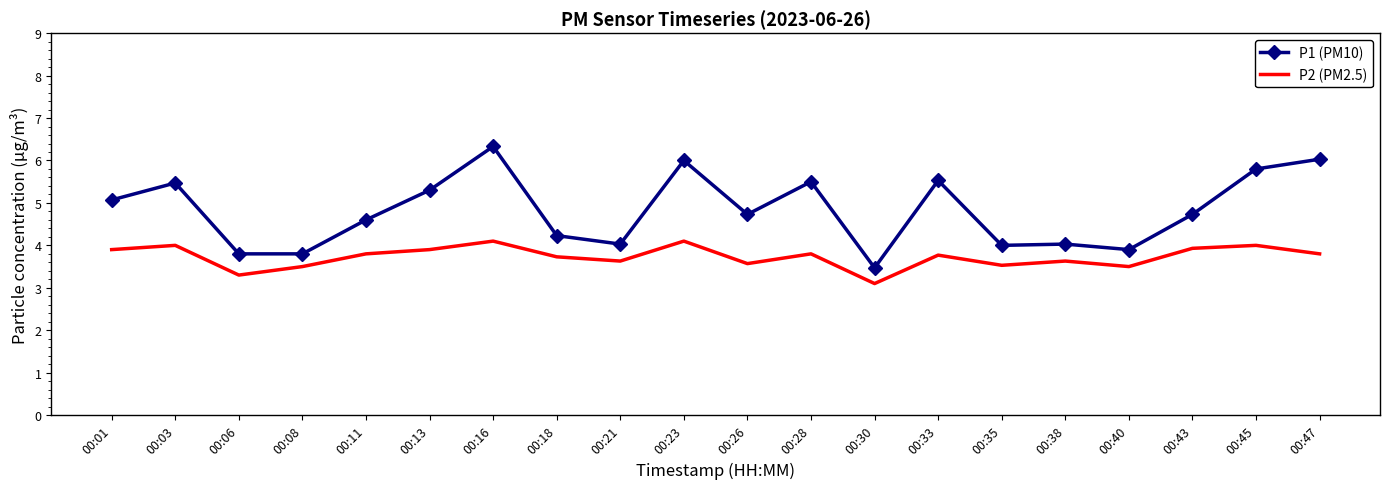

Is it true that P1 (PM10) equals 2.3 at 00:35?

False